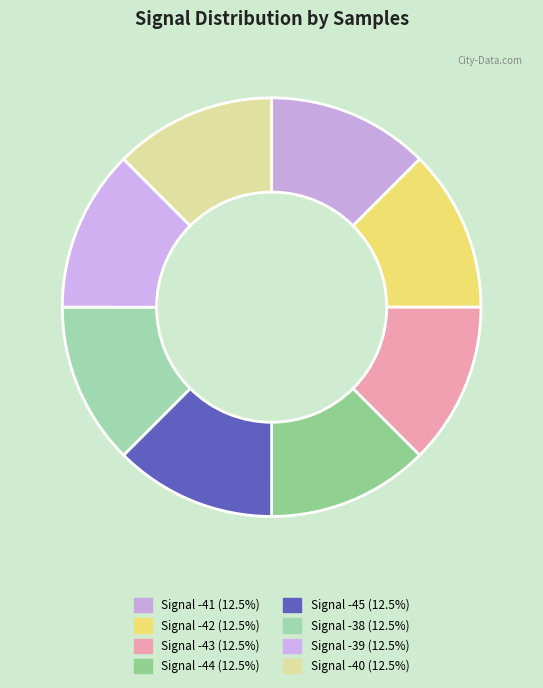

Does any single category account for the majority?

No